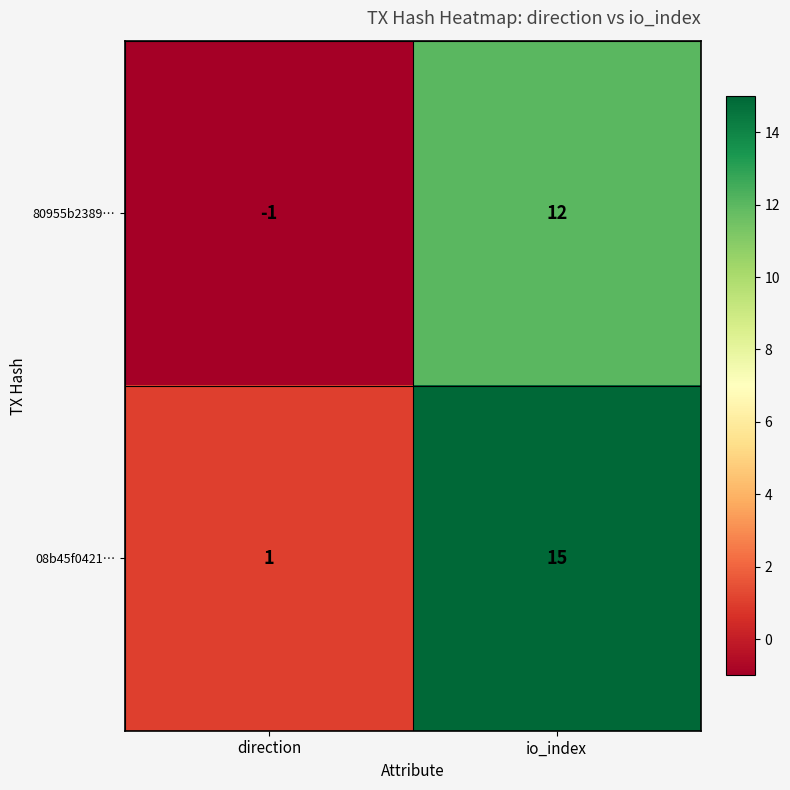

At which label is 08b45f0421… closest to 8?

direction